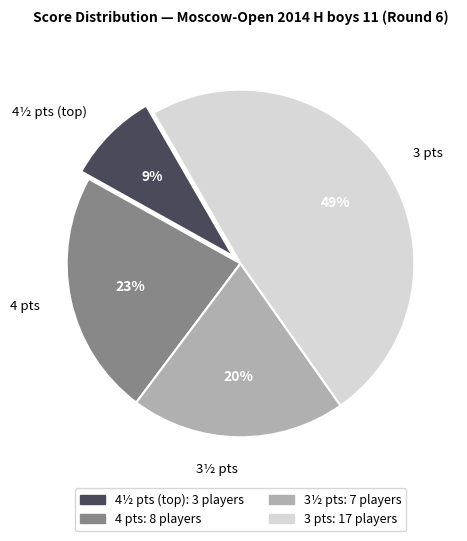

Count the number of slices in the pie.

4